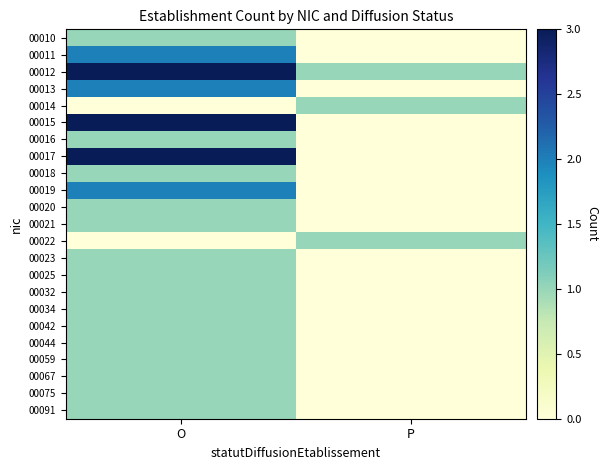

Reading left to right, extract all data points from this chart.

00010: O=1	P=0
00011: O=2	P=0
00012: O=3	P=1
00013: O=2	P=0
00014: O=0	P=1
00015: O=3	P=0
00016: O=1	P=0
00017: O=3	P=0
00018: O=1	P=0
00019: O=2	P=0
00020: O=1	P=0
00021: O=1	P=0
00022: O=0	P=1
00023: O=1	P=0
00025: O=1	P=0
00032: O=1	P=0
00034: O=1	P=0
00042: O=1	P=0
00044: O=1	P=0
00059: O=1	P=0
00067: O=1	P=0
00075: O=1	P=0
00091: O=1	P=0